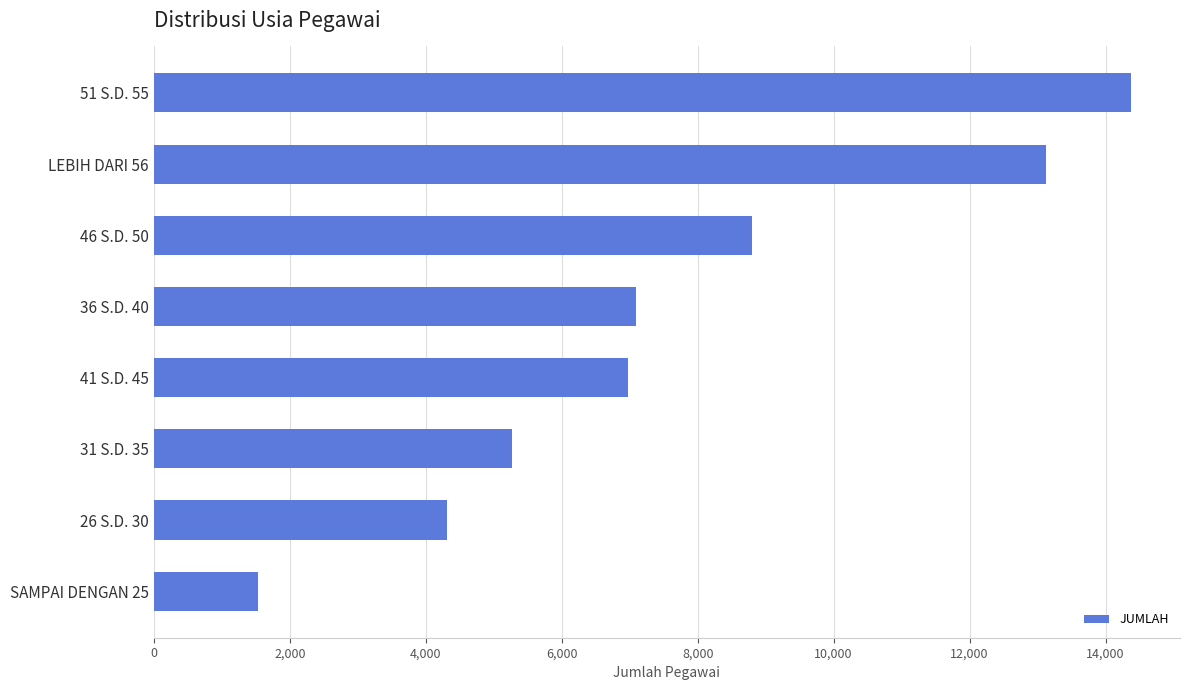

The value at SAMPAI DENGAN 25 is 2148. True or false?

False